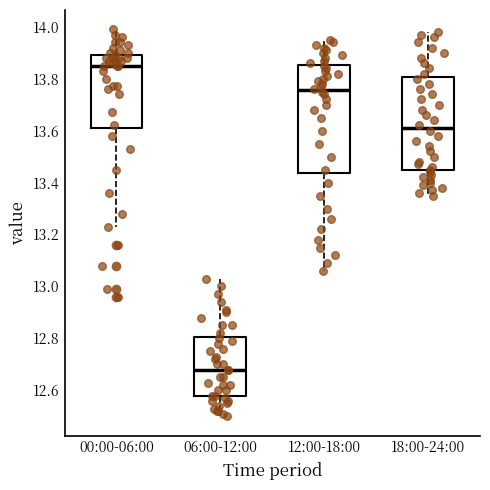

Reading left to right, transcribe this box plot: for each box, give where its median line is, the range the box spans, and where its two whiskers end, as read against the y-axis. The values are not printed on the chart, so give them approximately, as read against the axis.

00:00-06:00: median 13.86, box 13.62 to 13.90, whiskers 13.24 to 14.00
06:00-12:00: median 12.68, box 12.58 to 12.80, whiskers 12.50 to 13.04
12:00-18:00: median 13.76, box 13.44 to 13.86, whiskers 13.06 to 13.96
18:00-24:00: median 13.62, box 13.44 to 13.80, whiskers 13.36 to 13.98